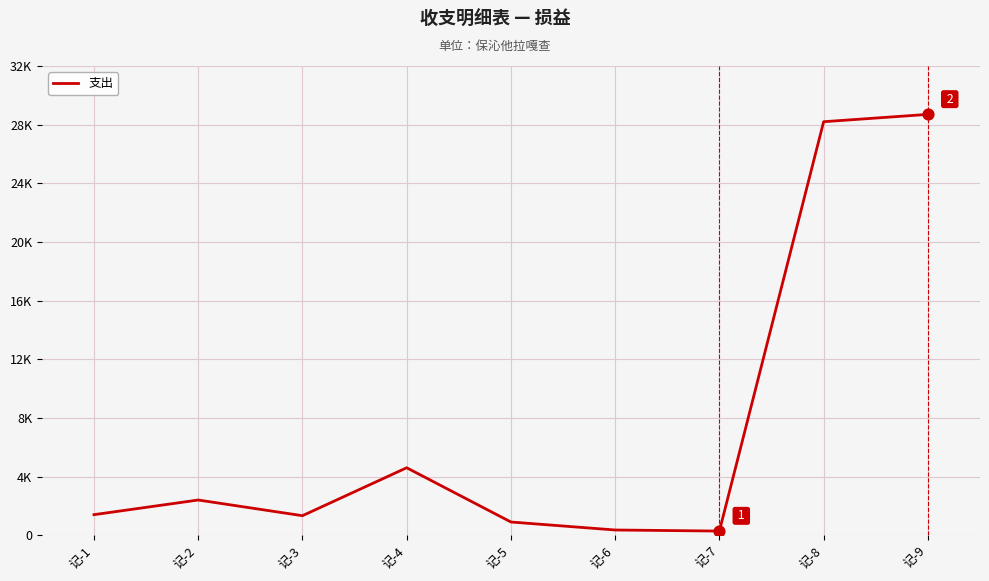

Which has a higher value, 记-6 or 记-2?

记-2